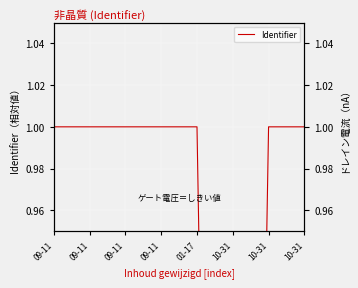

What is the maximum value shown in the chart?

1.0